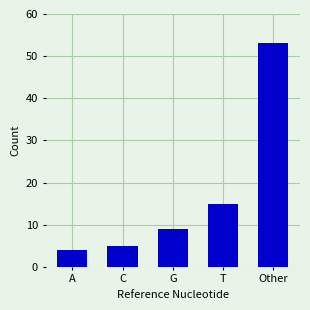

What is the difference between the maximum and minimum values?

49